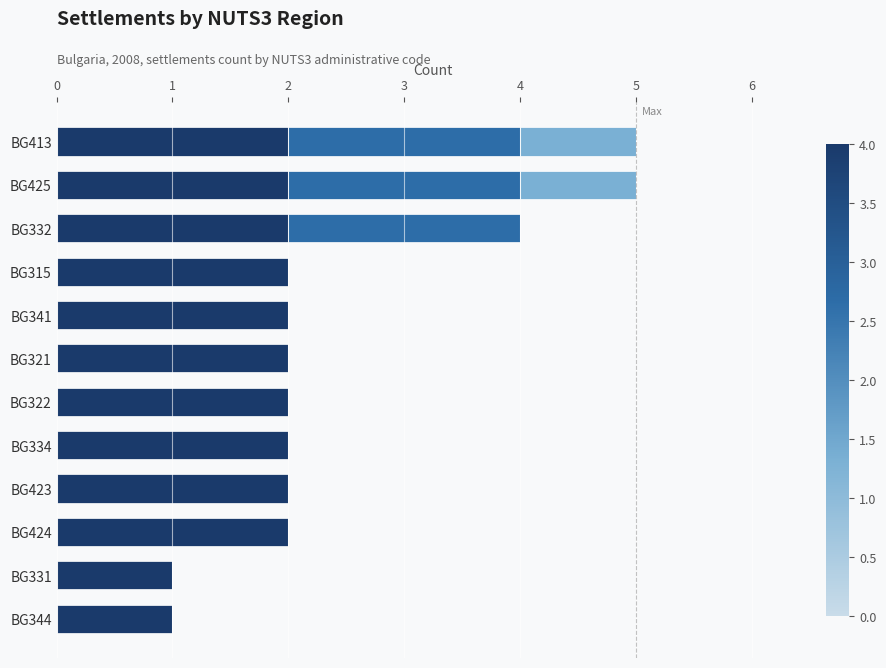

What is the total value across all series at BG332?

4